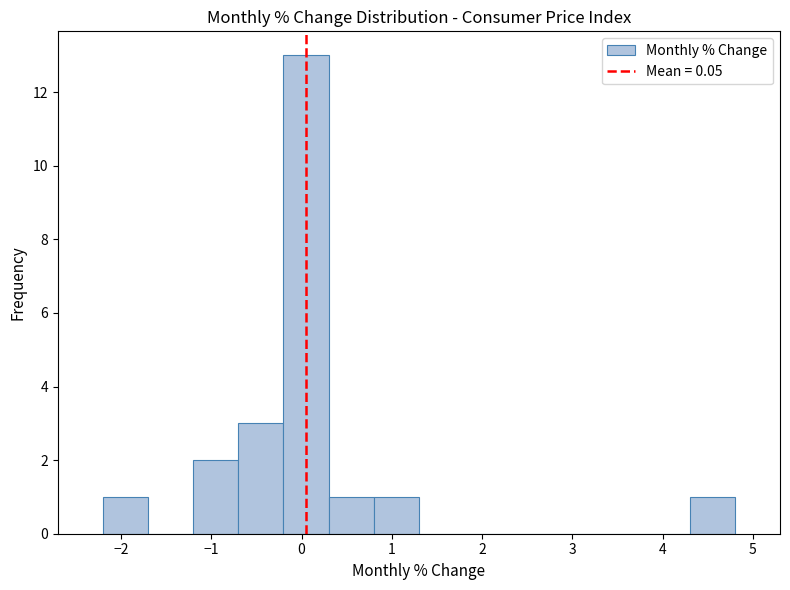

Over which range of the x-axis is the bar tallest?

-0.2 to 0.3